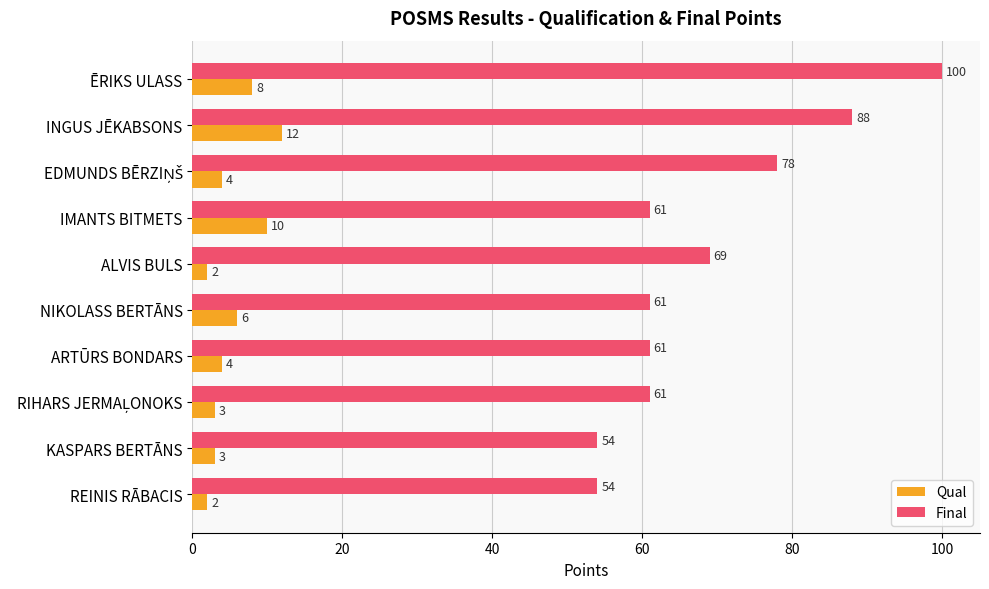

What is the spread (max minus min) of values at REINIS RĀBACIS?

52